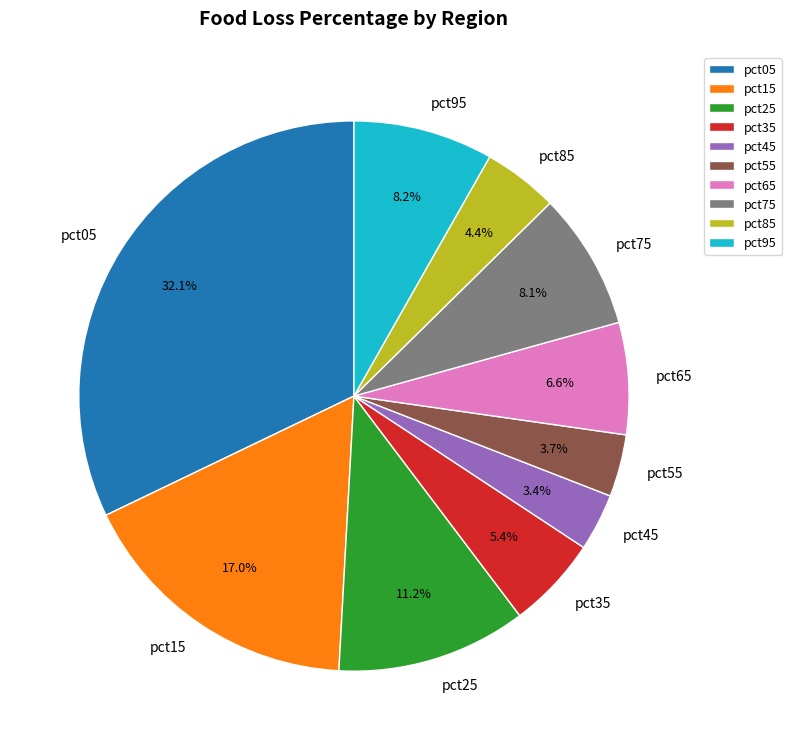

To the nearest percent, what portion does pct85 represent?

4%